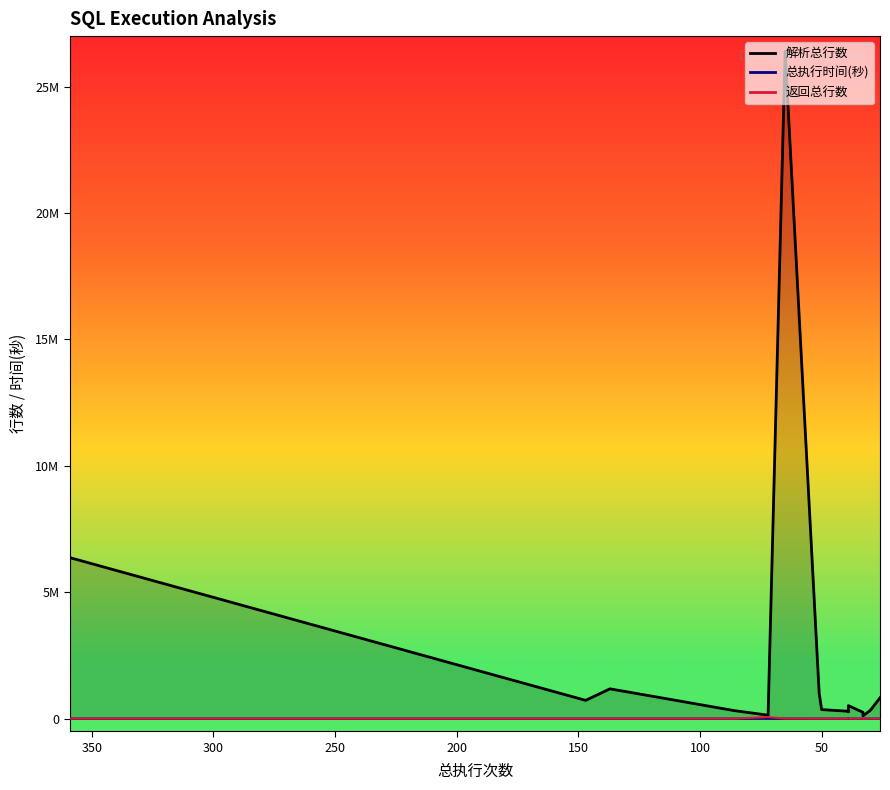

What is the lowest value of the 总执行时间(秒) series?

56